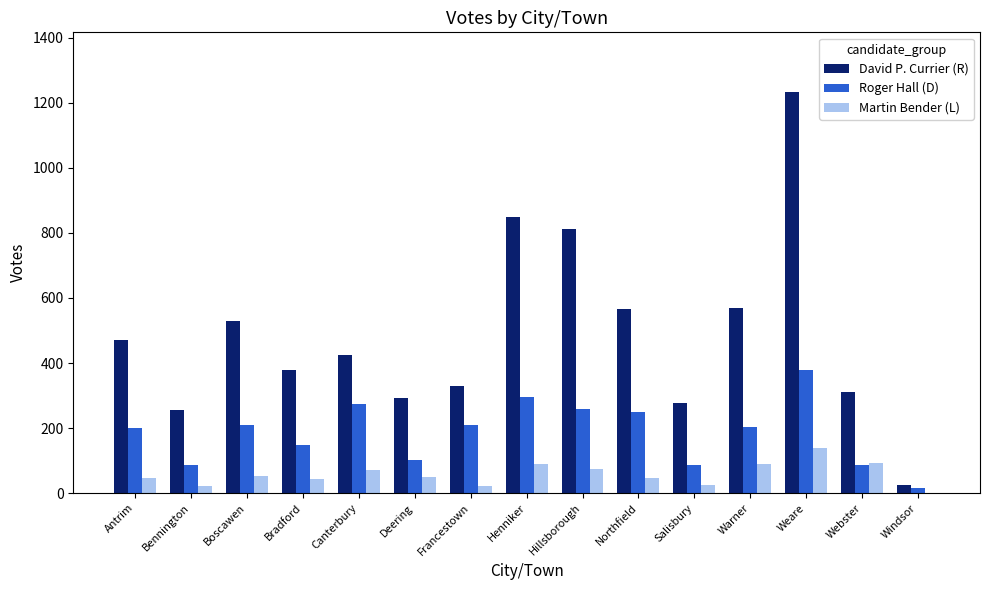

How many data points does each series have?

15